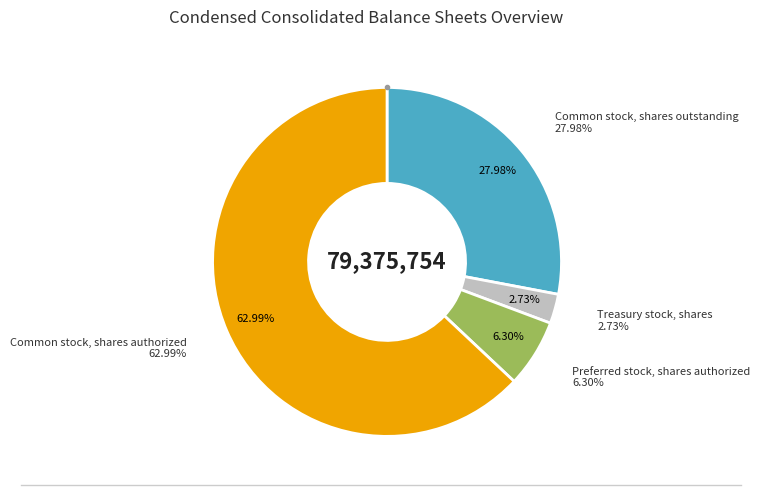

How many slices are in this pie chart?

4